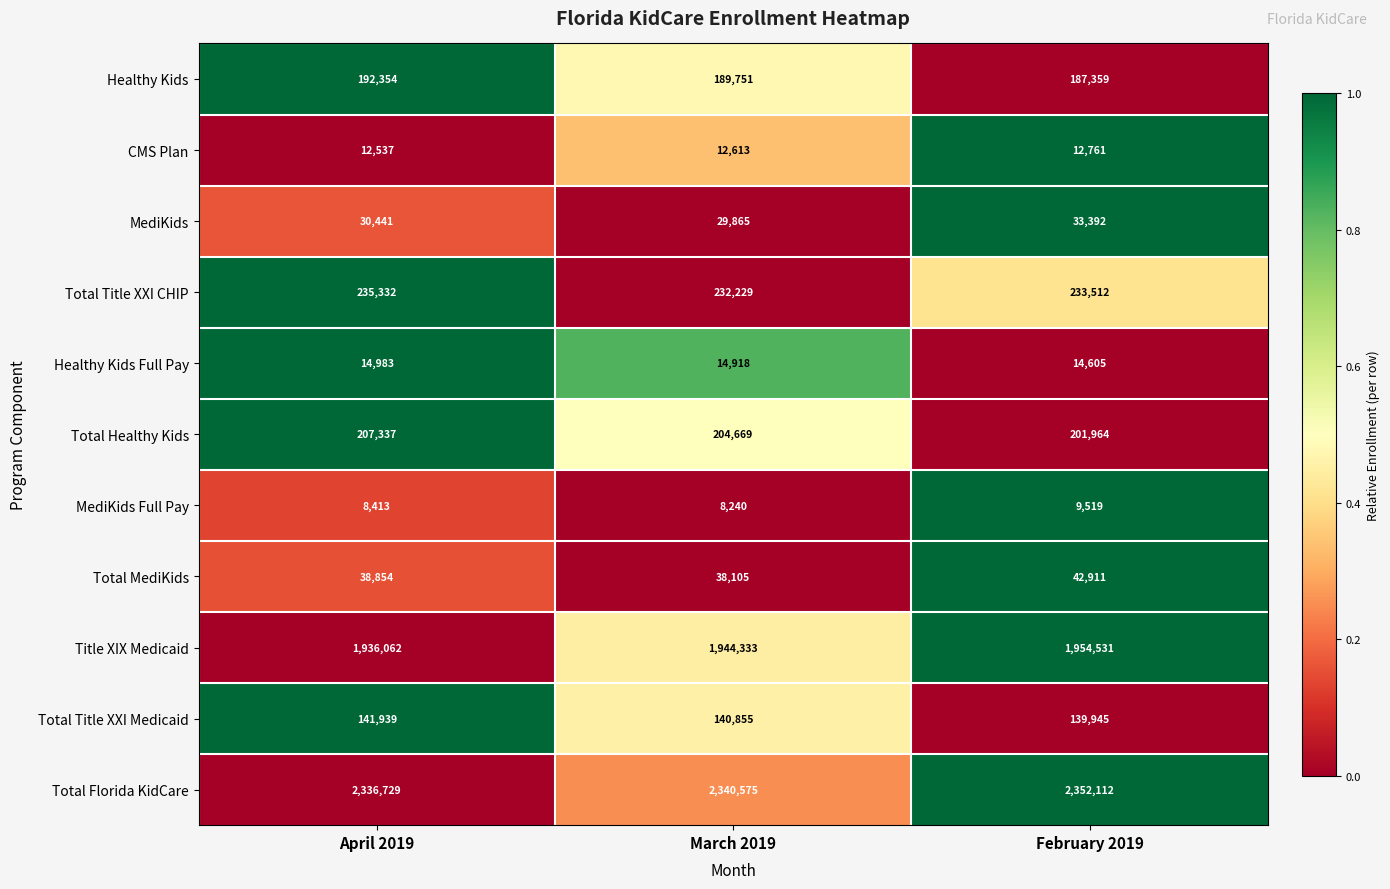

Rank the series by their maximum value, from highest to lowest.

Total Florida KidCare, Title XIX Medicaid, Total Title XXI CHIP, Total Healthy Kids, Healthy Kids, Total Title XXI Medicaid, Total MediKids, MediKids, Healthy Kids Full Pay, CMS Plan, MediKids Full Pay